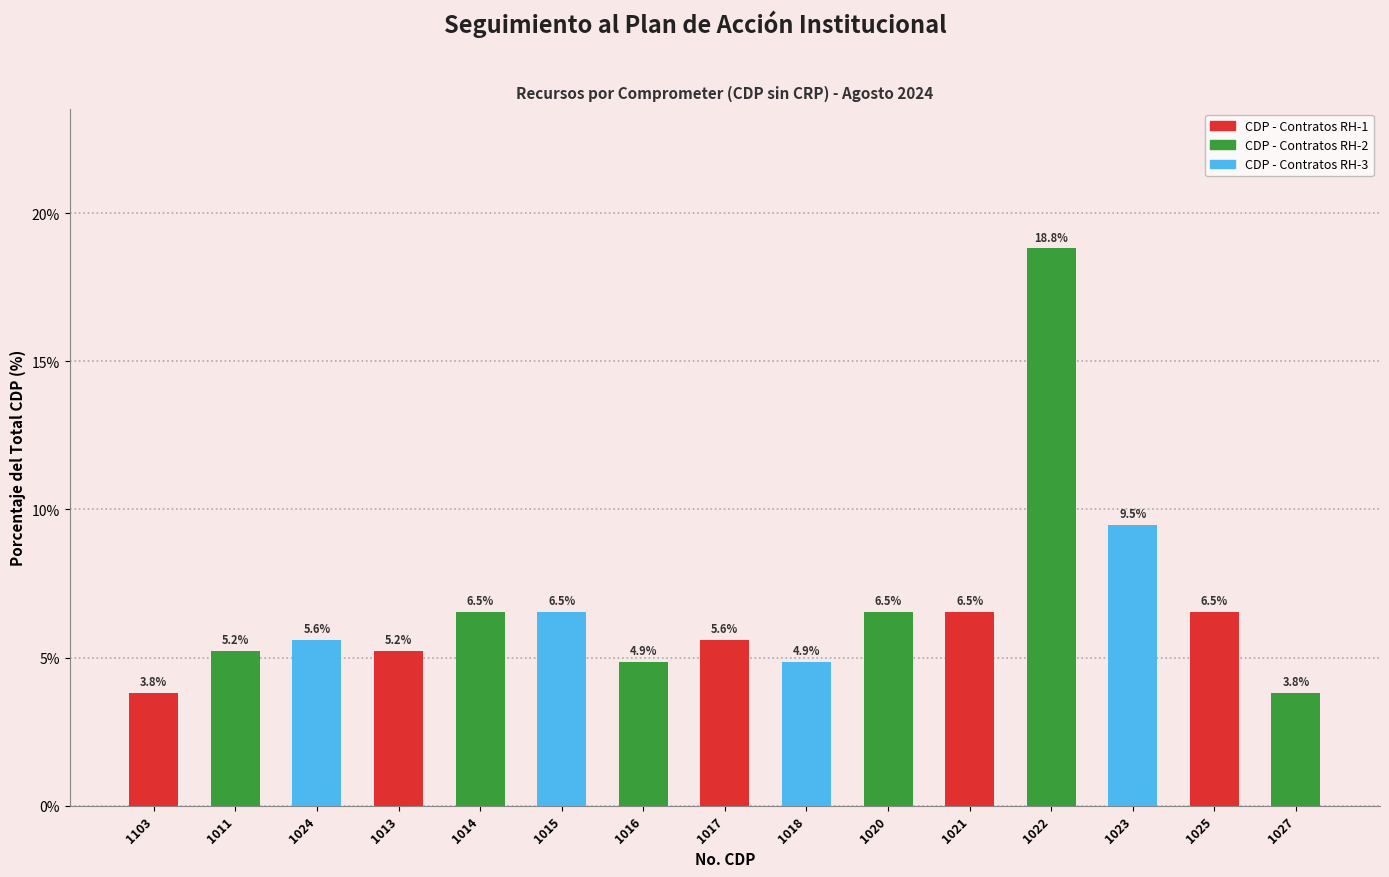

What is the average value?

6.7